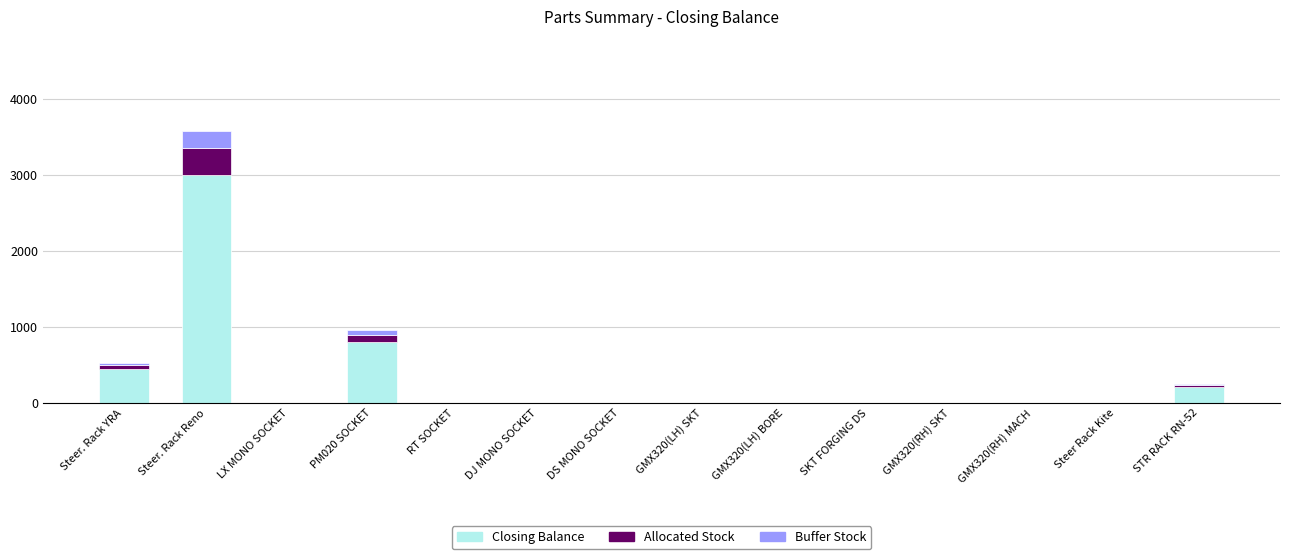

At which label does Closing Balance reach its peak?

Steer. Rack Reno